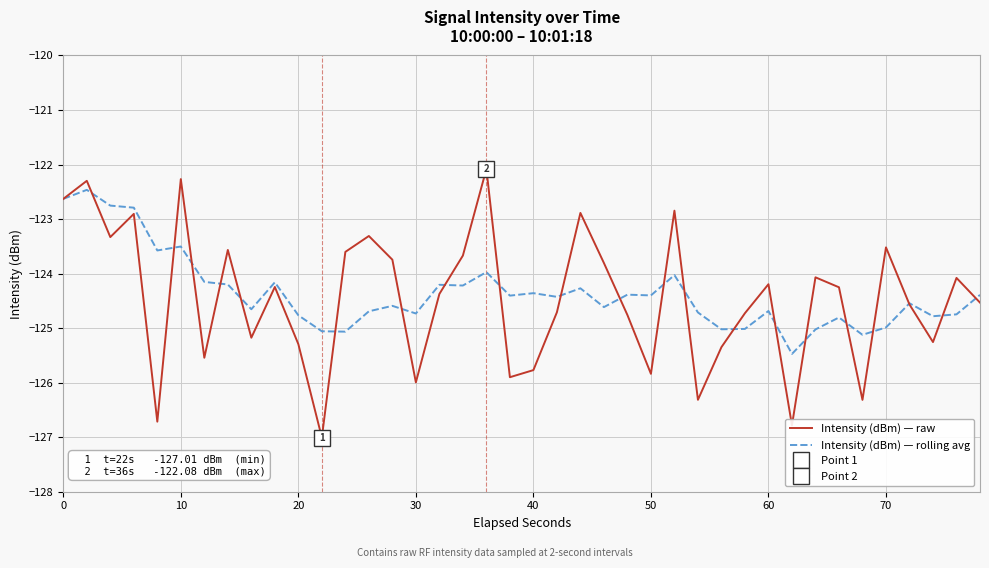

What is the minimum value for Intensity (dBm) — rolling avg?

-125.5